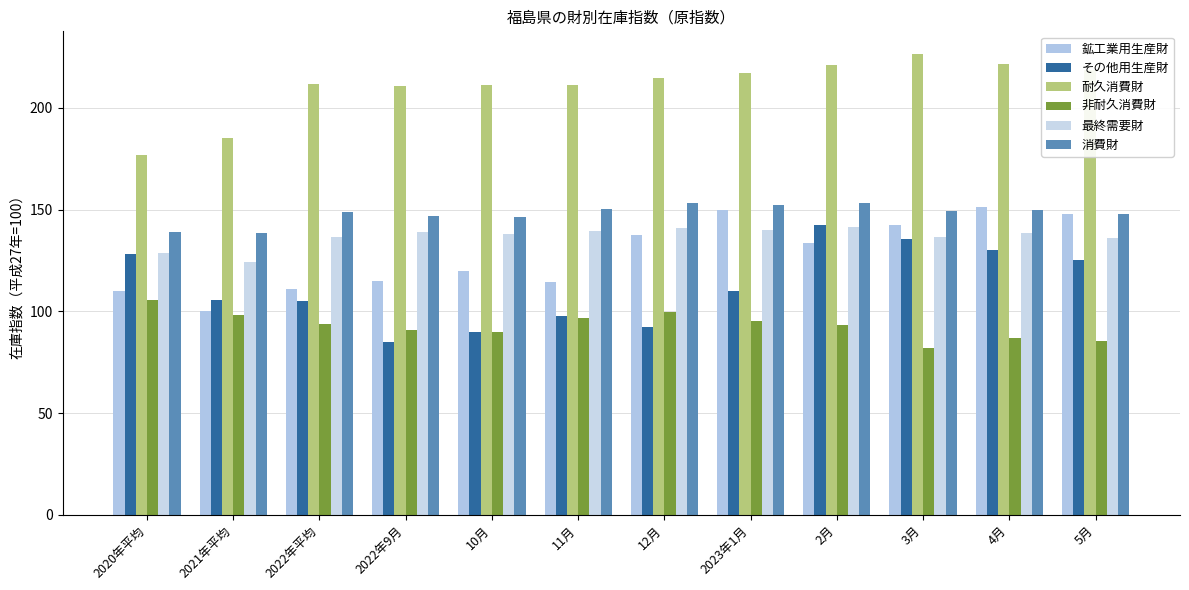

What is the label of the 12th bar from the left?

5月